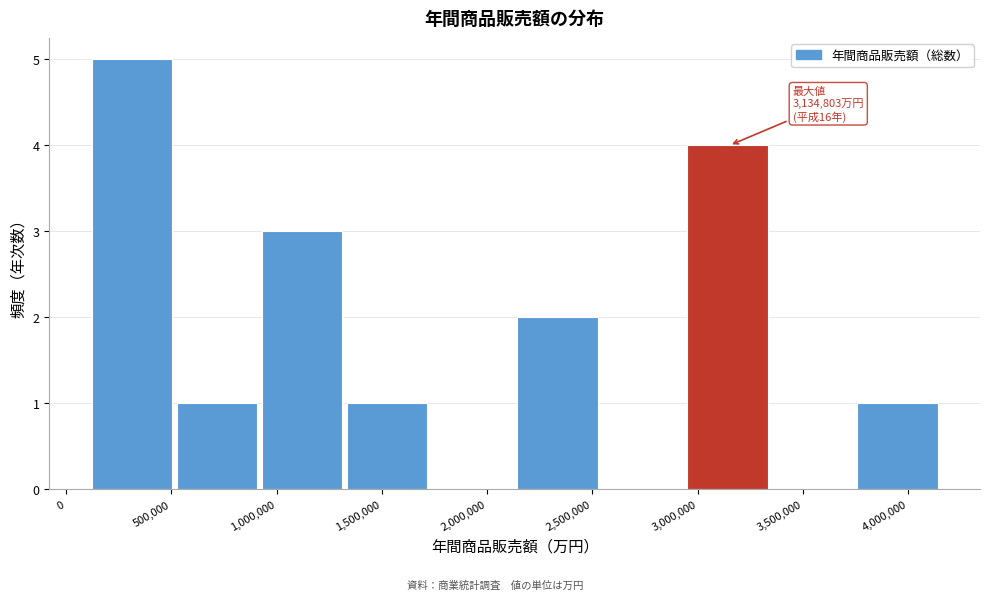

Over which range of the x-axis is the bar tallest?

100000 to 550000